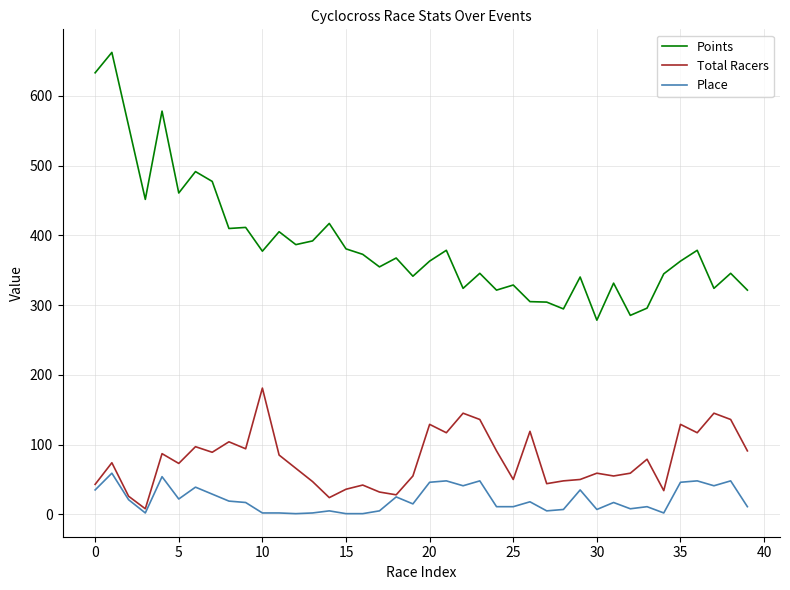

Which series has the largest total across all categories?

Points